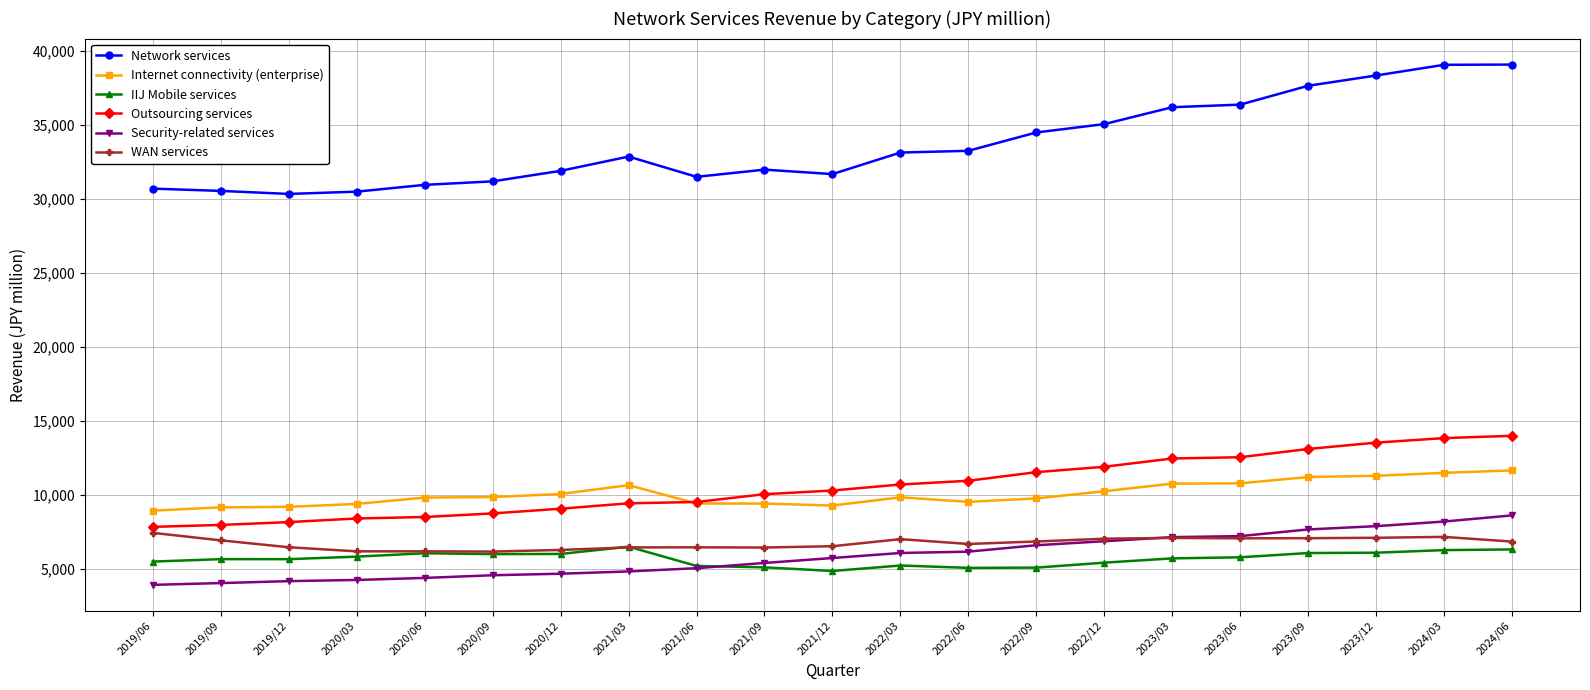

True or false: IIJ Mobile services has a value of 3637.8 at 2023/03.

False